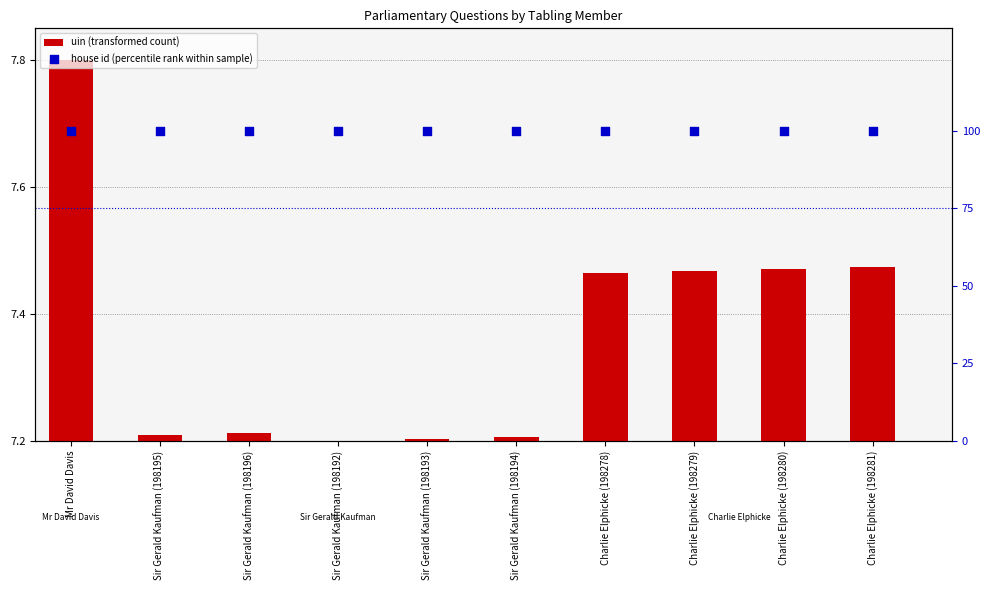

What are all the series names shown in the legend?

uin (transformed count), house id (percentile rank within sample)